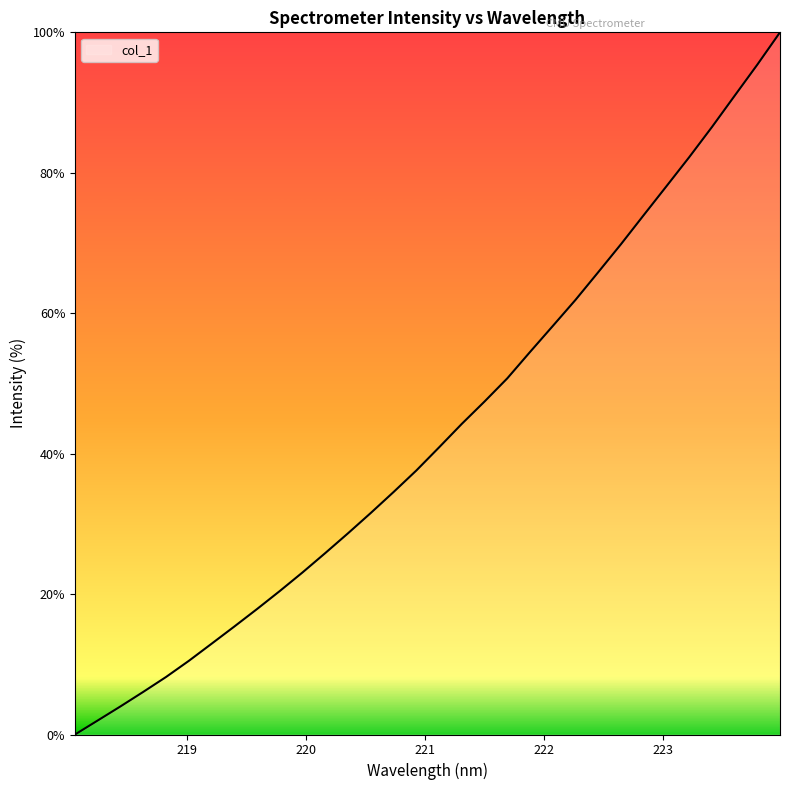

Does the chart have visible grid lines?

No